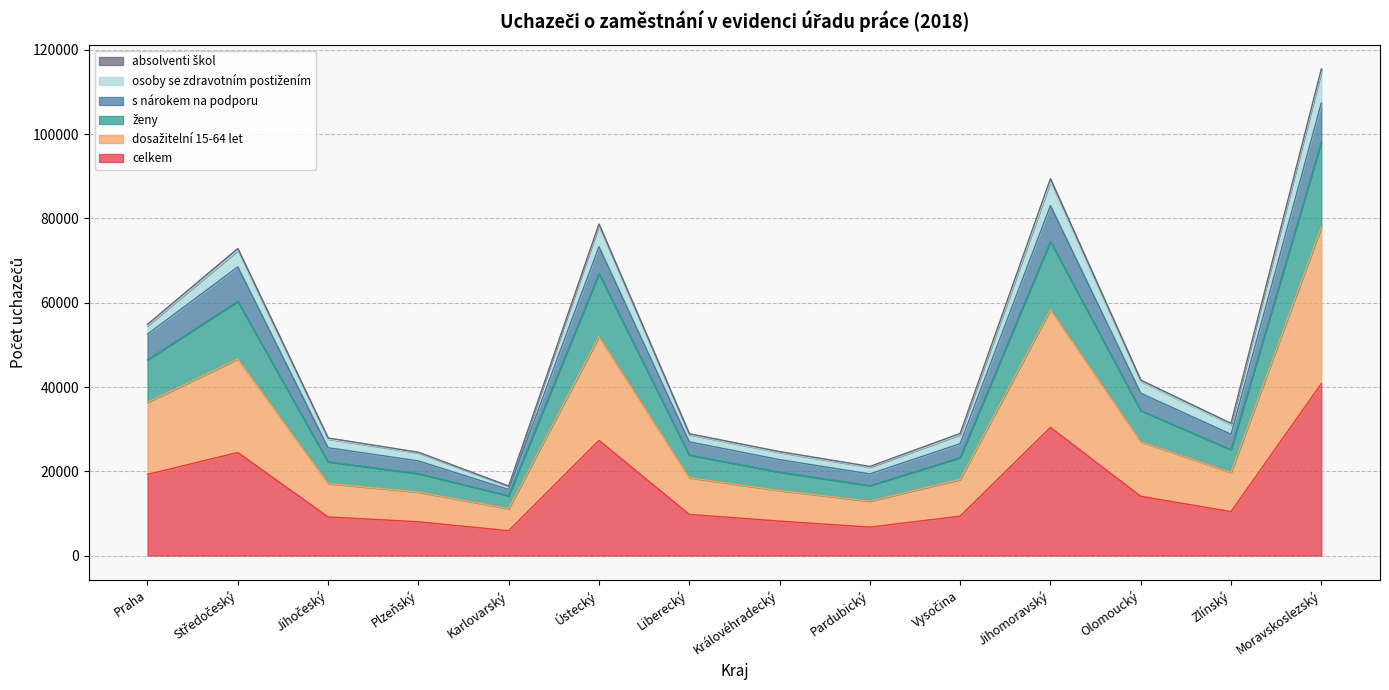

At which category is the sum across all series the highest?

Moravskoslezský